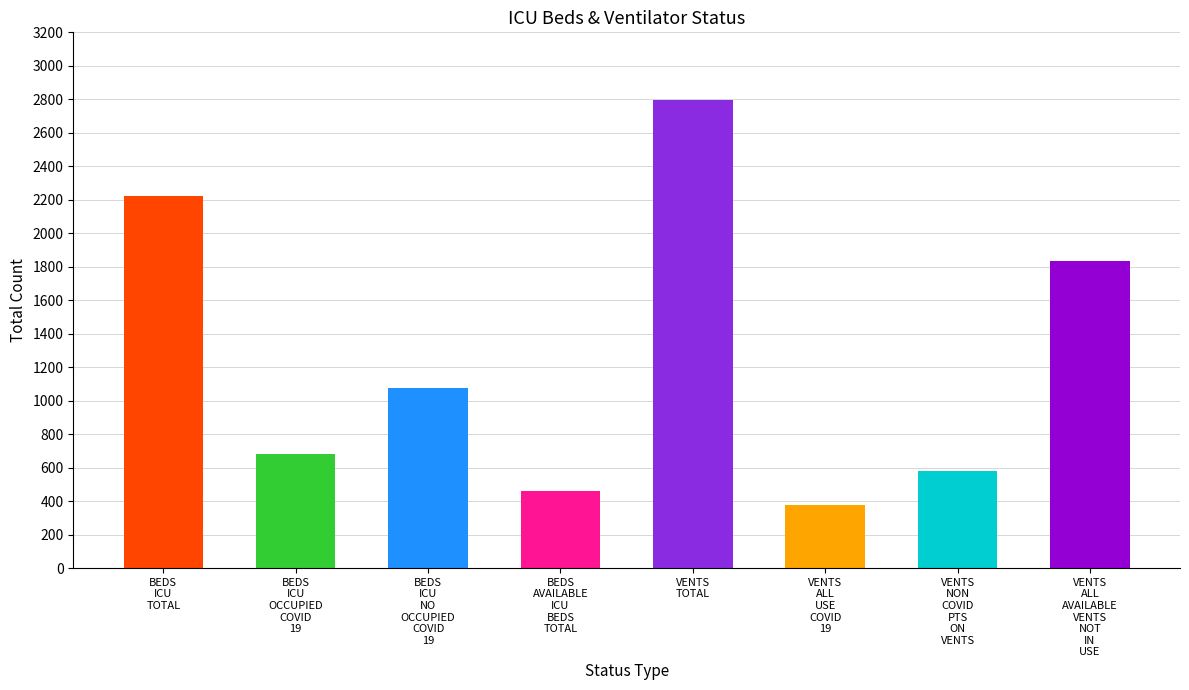

Which has a higher value, VENTS
TOTAL or VENTS
NON
COVID
PTS
ON
VENTS?

VENTS
TOTAL